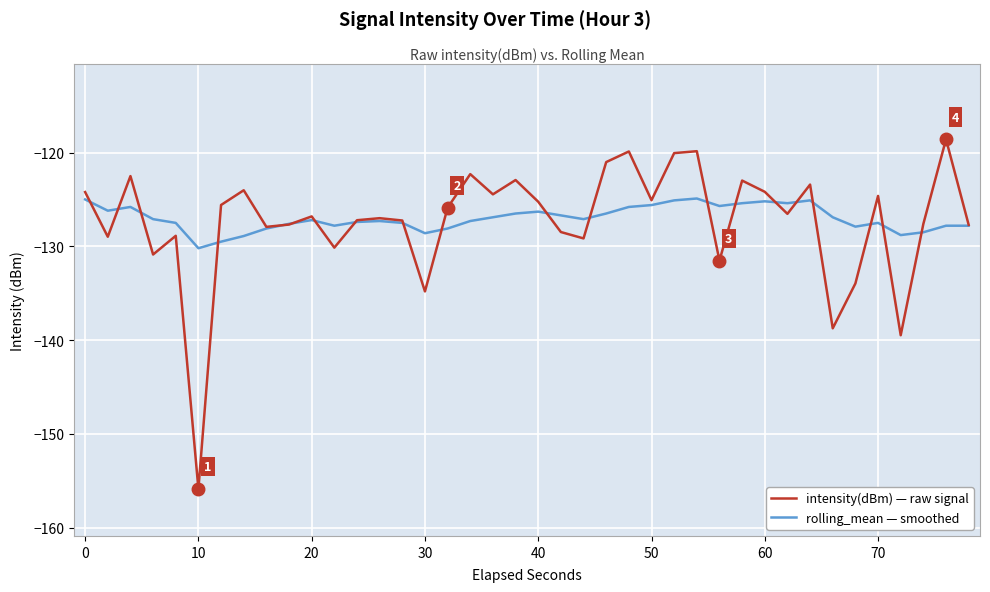

Rank the series by their maximum value, from highest to lowest.

intensity(dBm) — raw signal, rolling_mean — smoothed